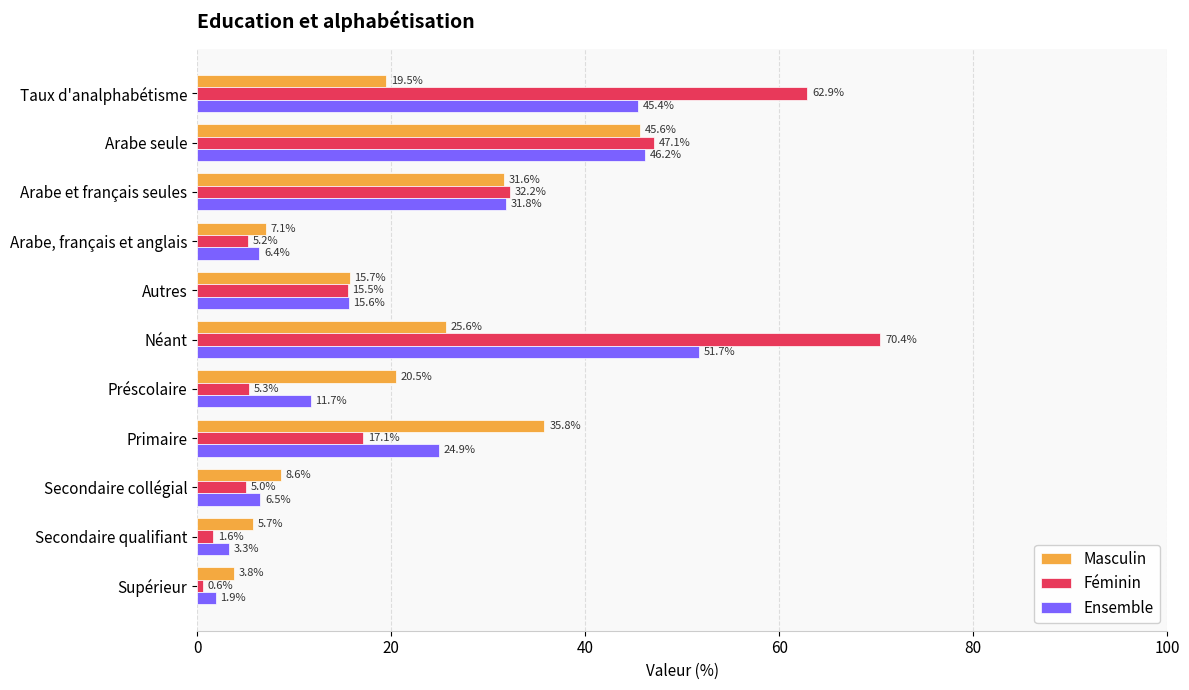

The value of Masculin at Arabe, français et anglais is 10.8. True or false?

False